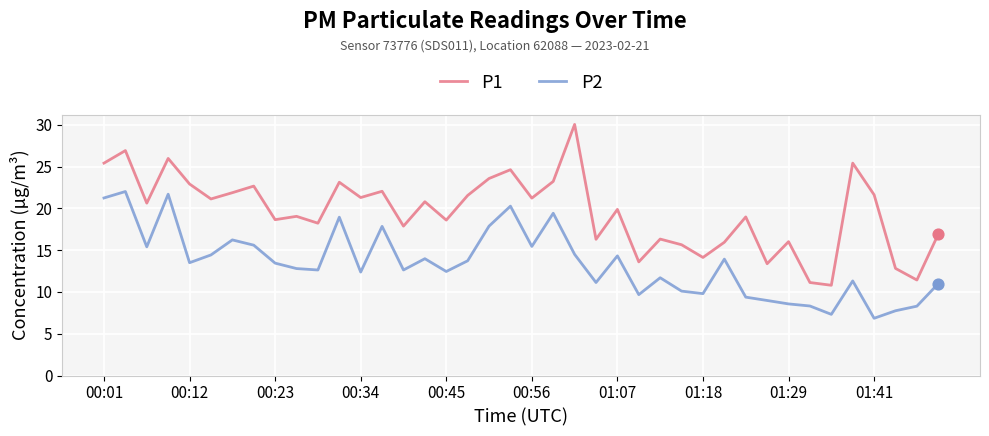

Which series has the largest total across all categories?

P1